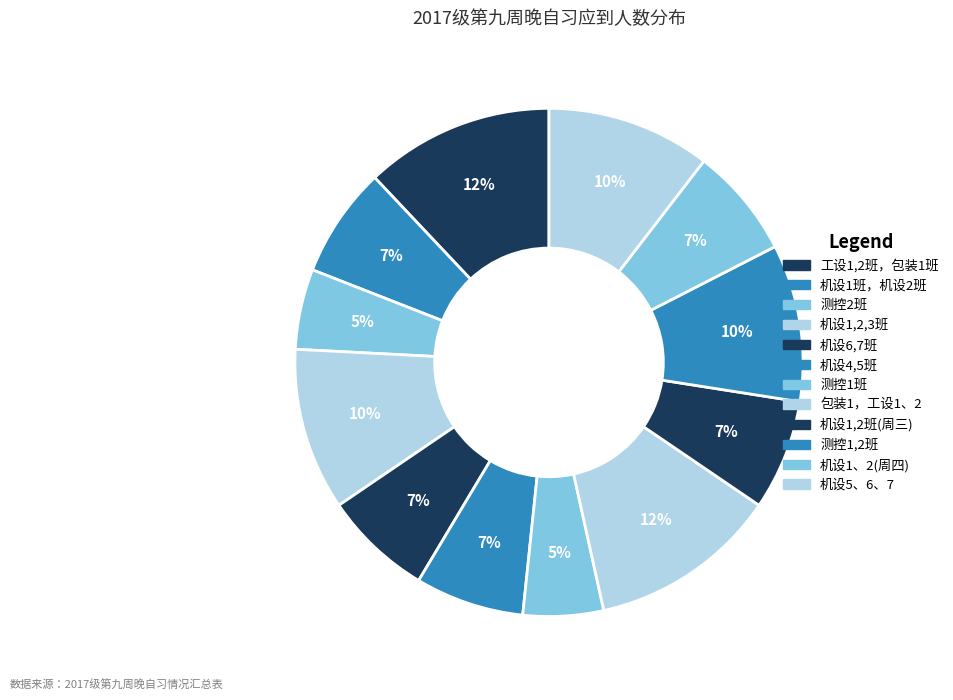

To the nearest percent, what percentage of the pie is 机设1,2班(周三)?

7%